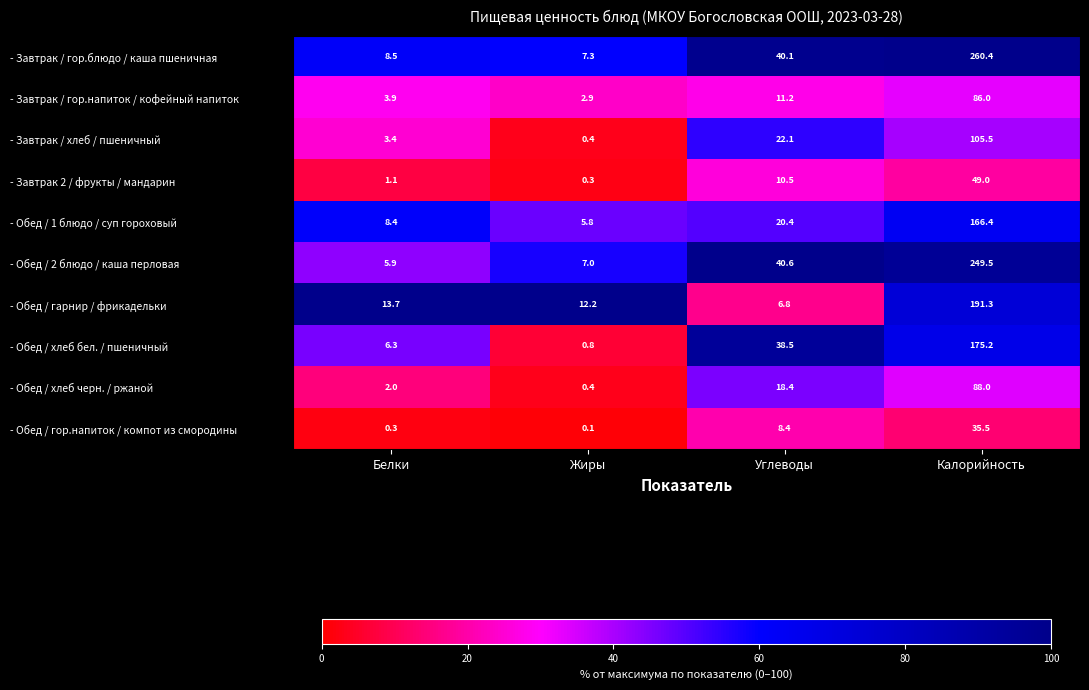

Between Жиры and Углеводы, which series saw the biggest shift?

- Обед / хлеб бел. / пшеничный